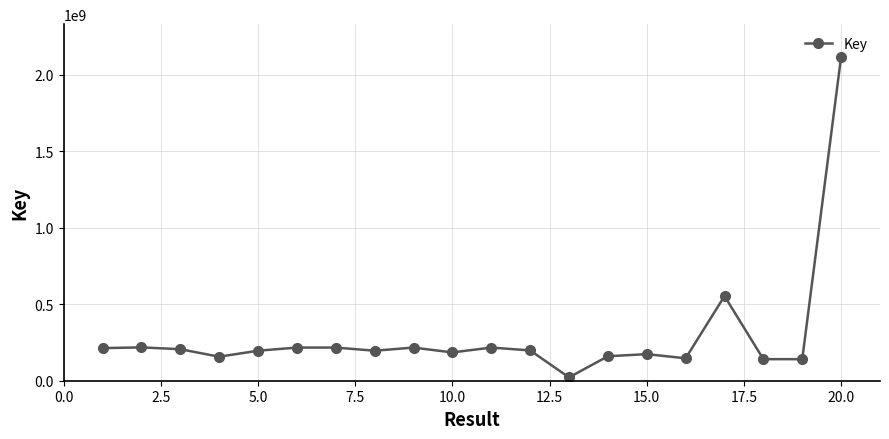

Does the chart have visible grid lines?

Yes